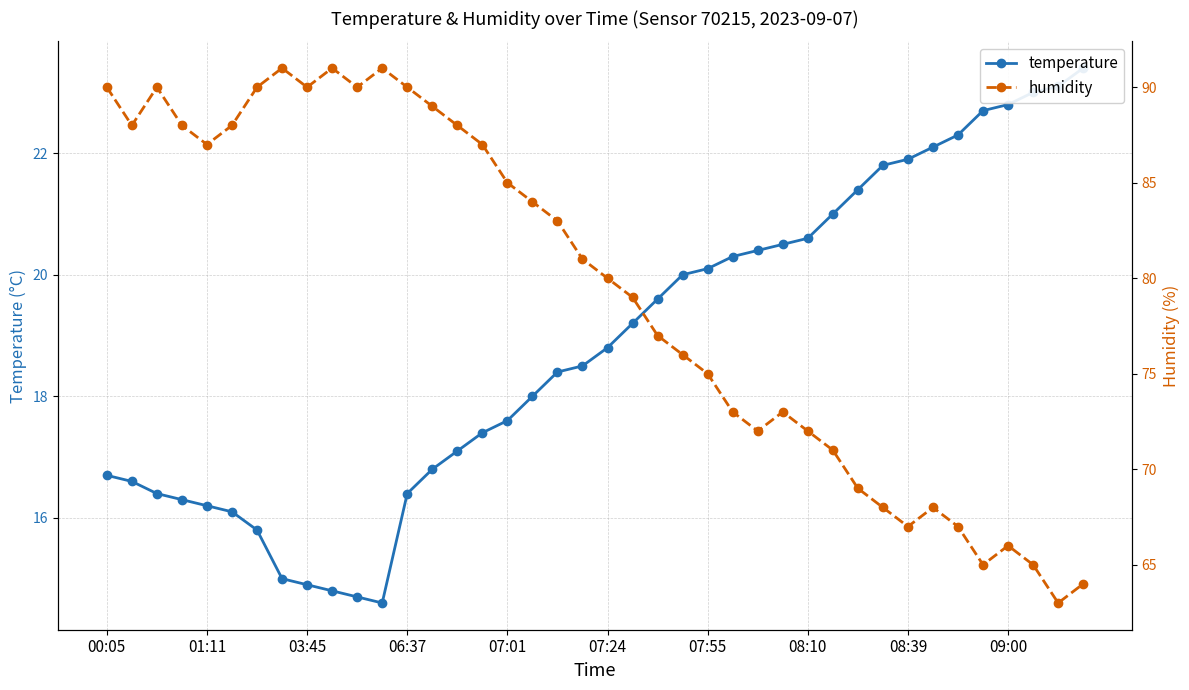

What is the label of the 7th point from the right?

33